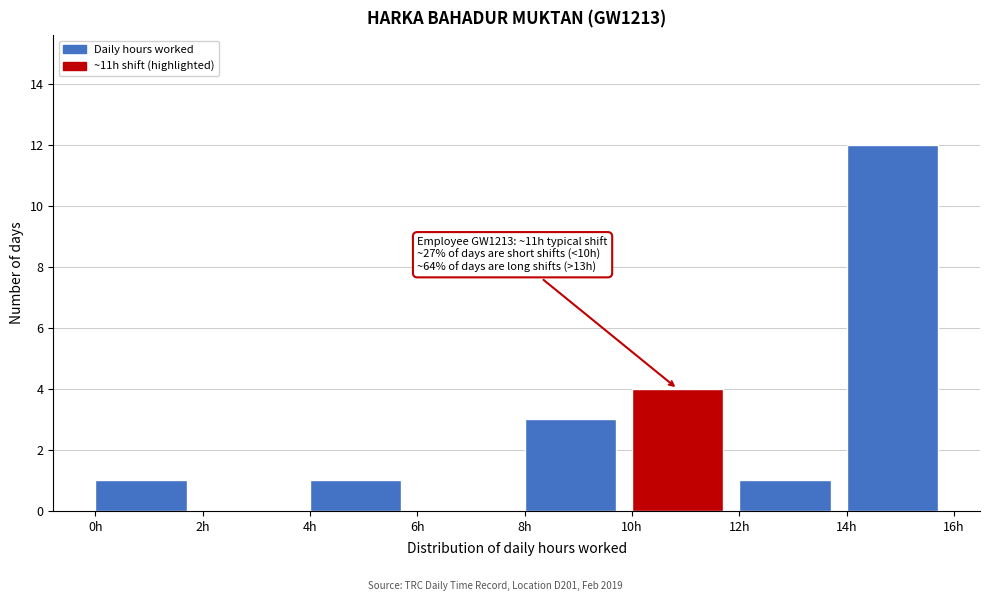

Which range on the x-axis has the tallest bar?

14 to 16